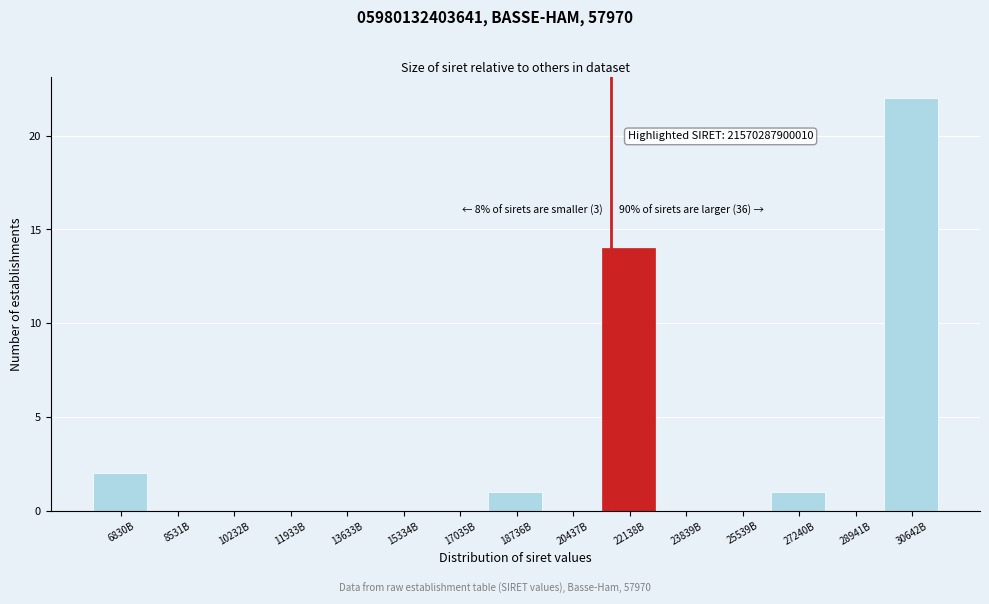

Reading right to left, extract all data points from this chart.

30642B=22	28941B=0	27240B=1	25539B=0	23839B=0	22138B=14	20437B=0	18736B=1	17035B=0	15334B=0	13633B=0	11933B=0	10232B=0	8531B=0	6830B=2